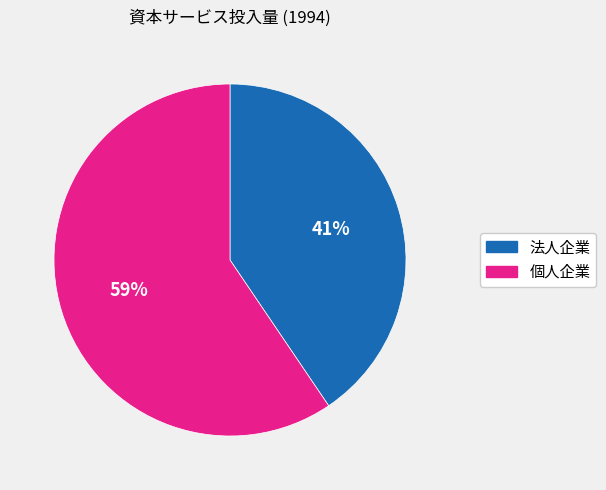

Rank the categories by value from lowest to highest.

法人企業, 個人企業